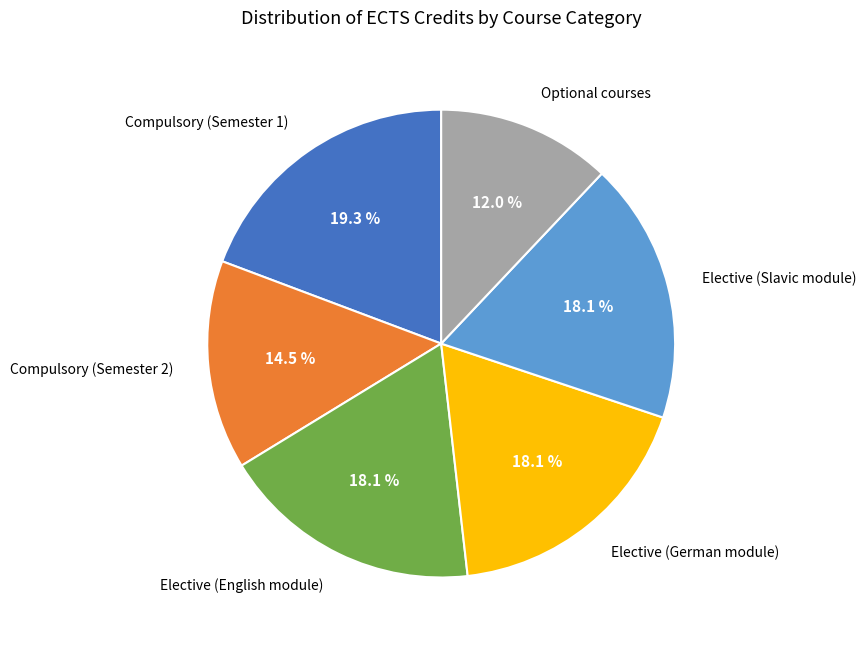

Does any single category account for the majority?

No